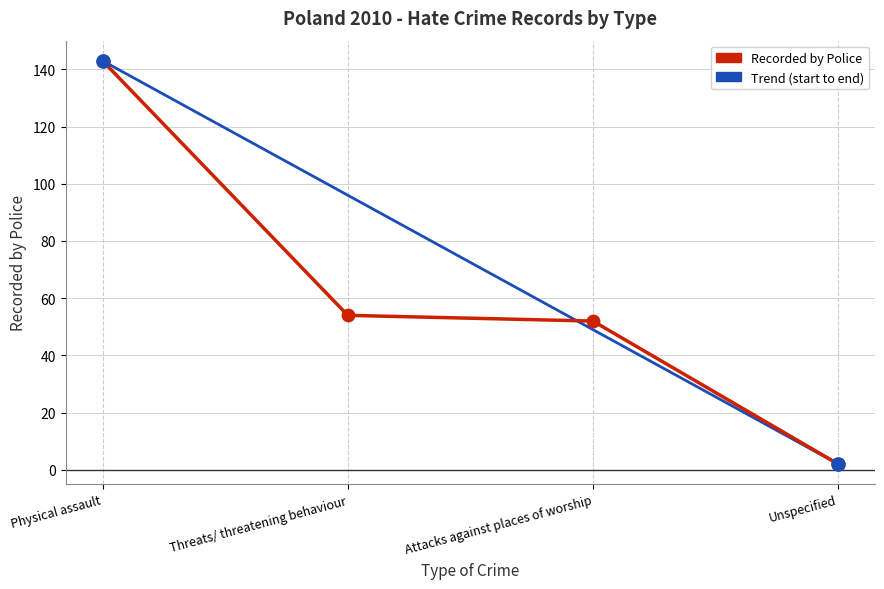

Between Physical assault and Threats/ threatening behaviour, which is larger?

Physical assault